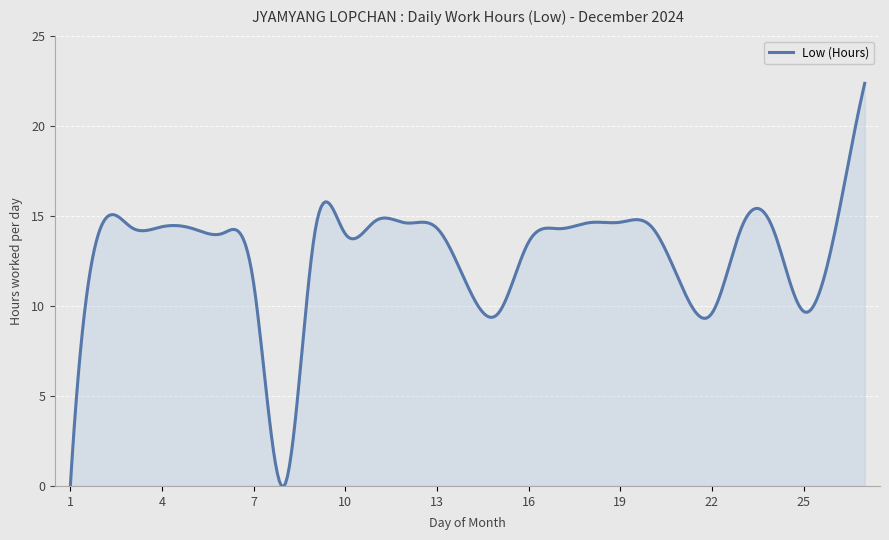

What is the maximum value shown in the chart?

22.4